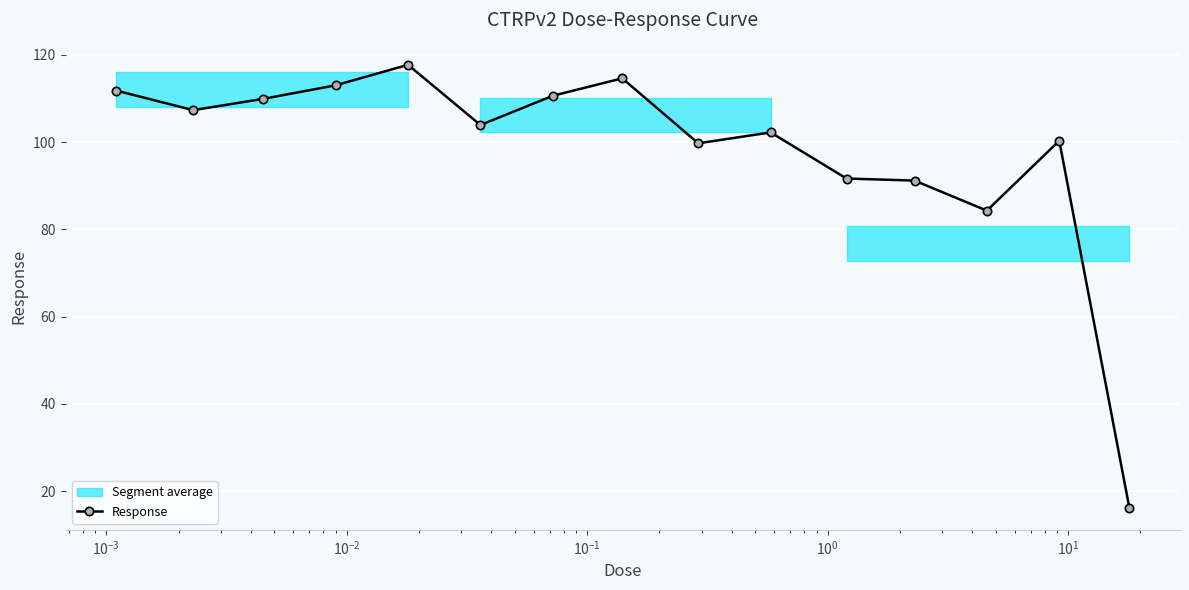

What is the value of the Response point at the 5th from the left?

117.7